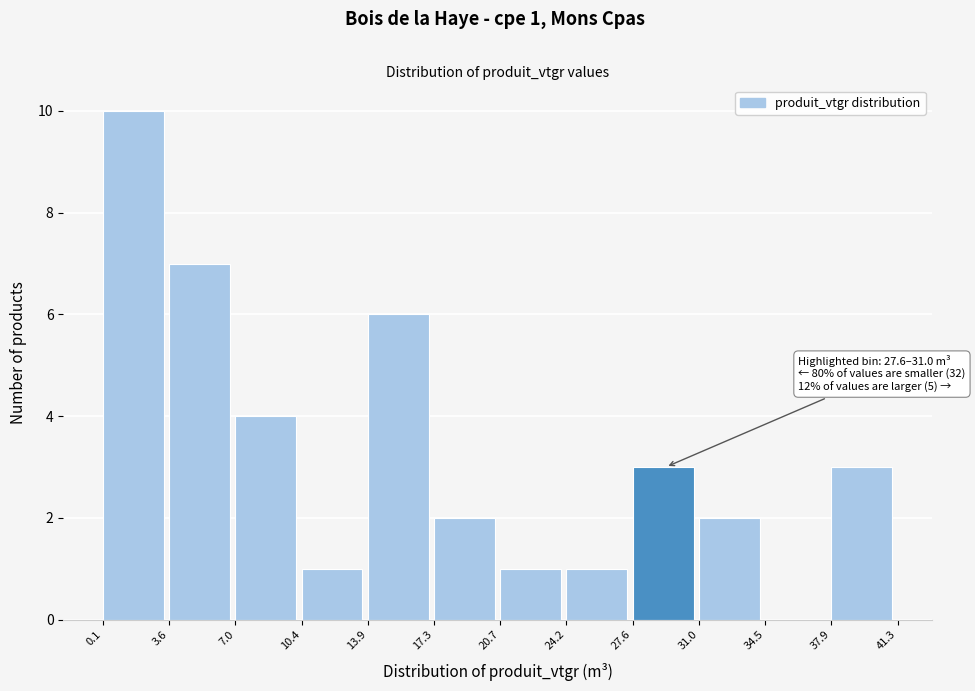

Over which range of the x-axis is the bar tallest?

0.1 to 3.6